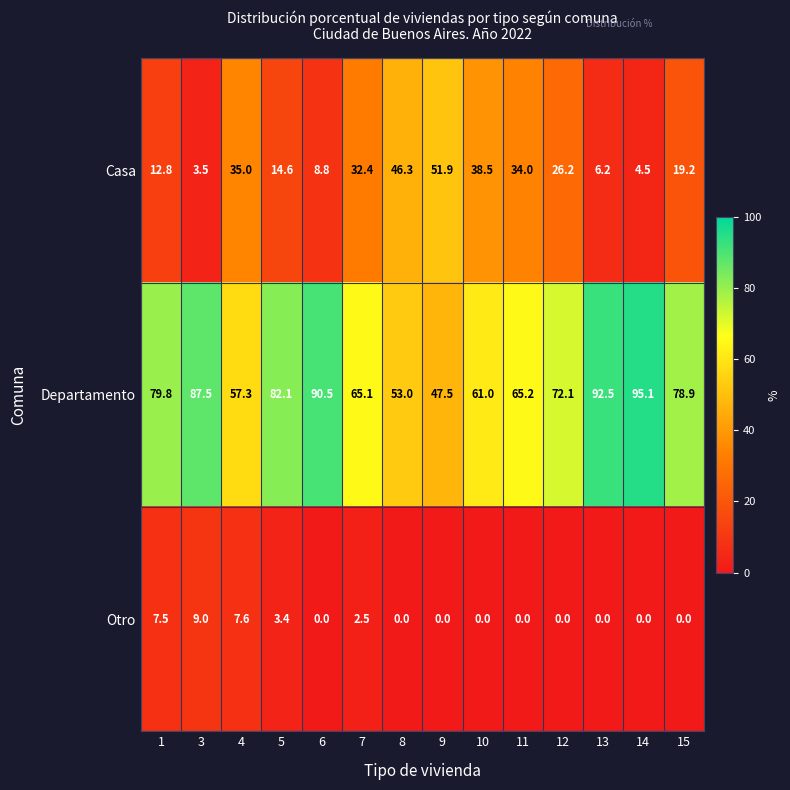

What is the sum of all Otro values?

30.0